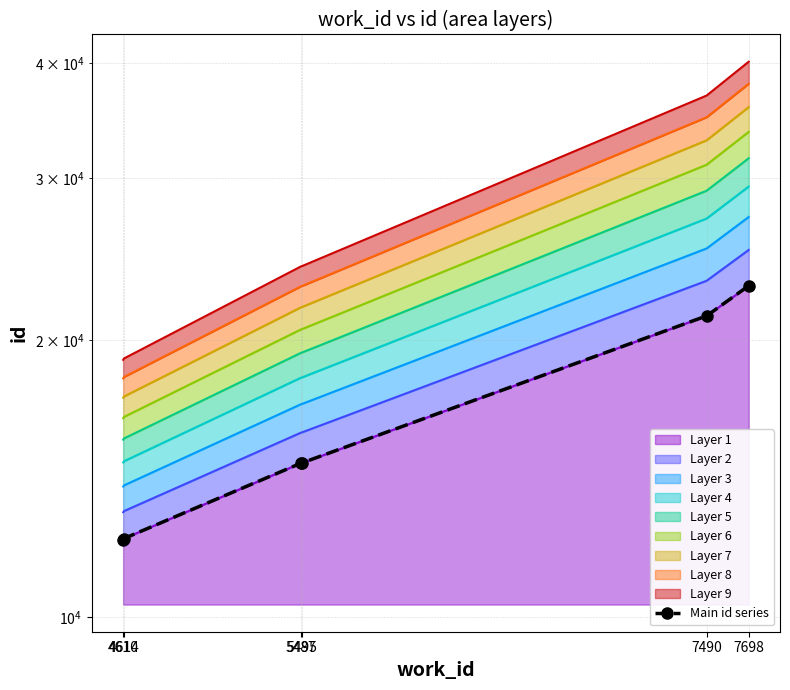

Where is the data nearest to the value 17525?

5495